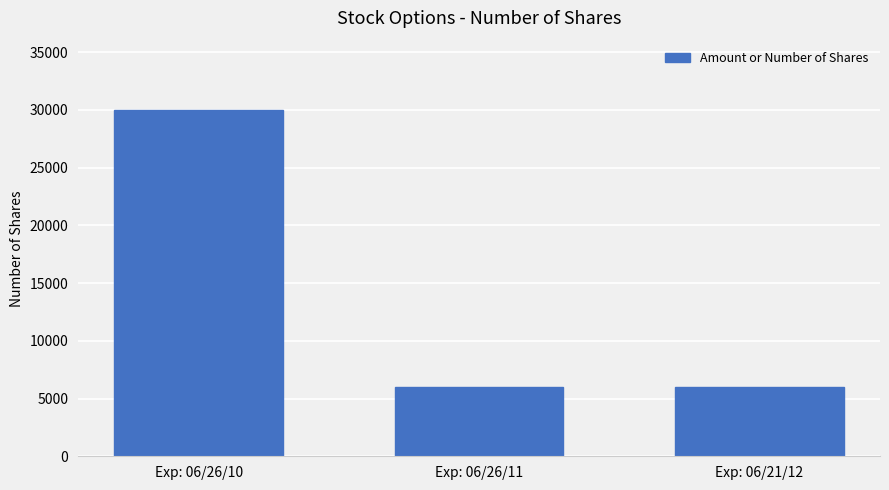

Which has a higher value, Exp: 06/21/12 or Exp: 06/26/10?

Exp: 06/26/10